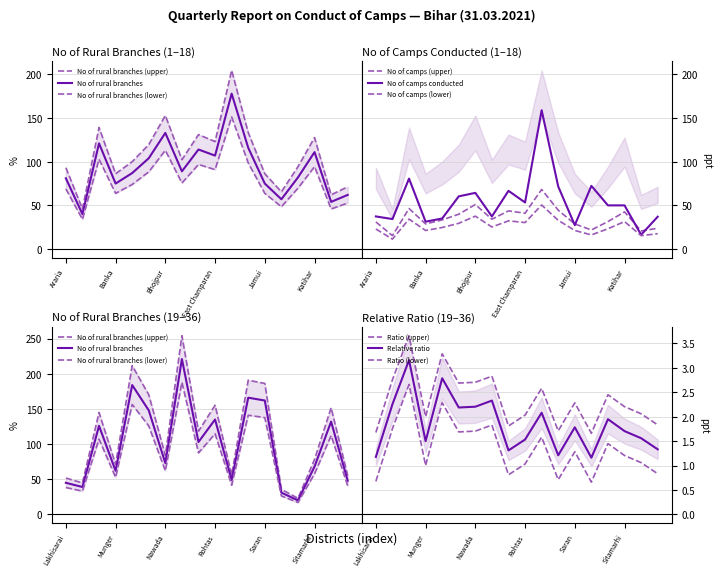

What position from the left is Araria?

1